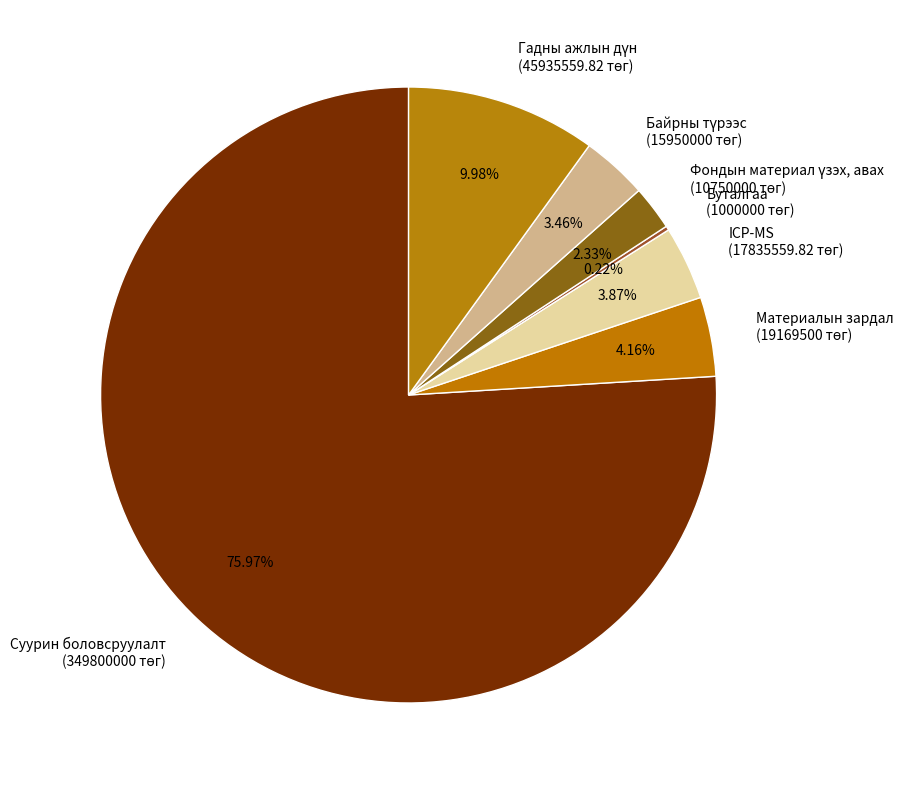

Does any single category account for the majority?

Yes